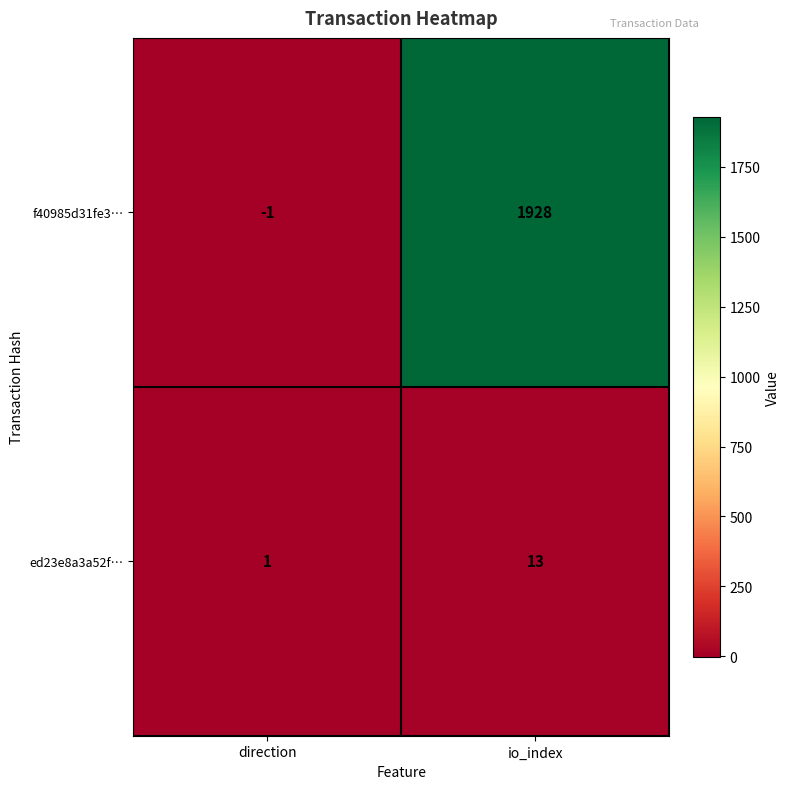

Which category has the lowest value in the f40985d31fe3… series?

direction